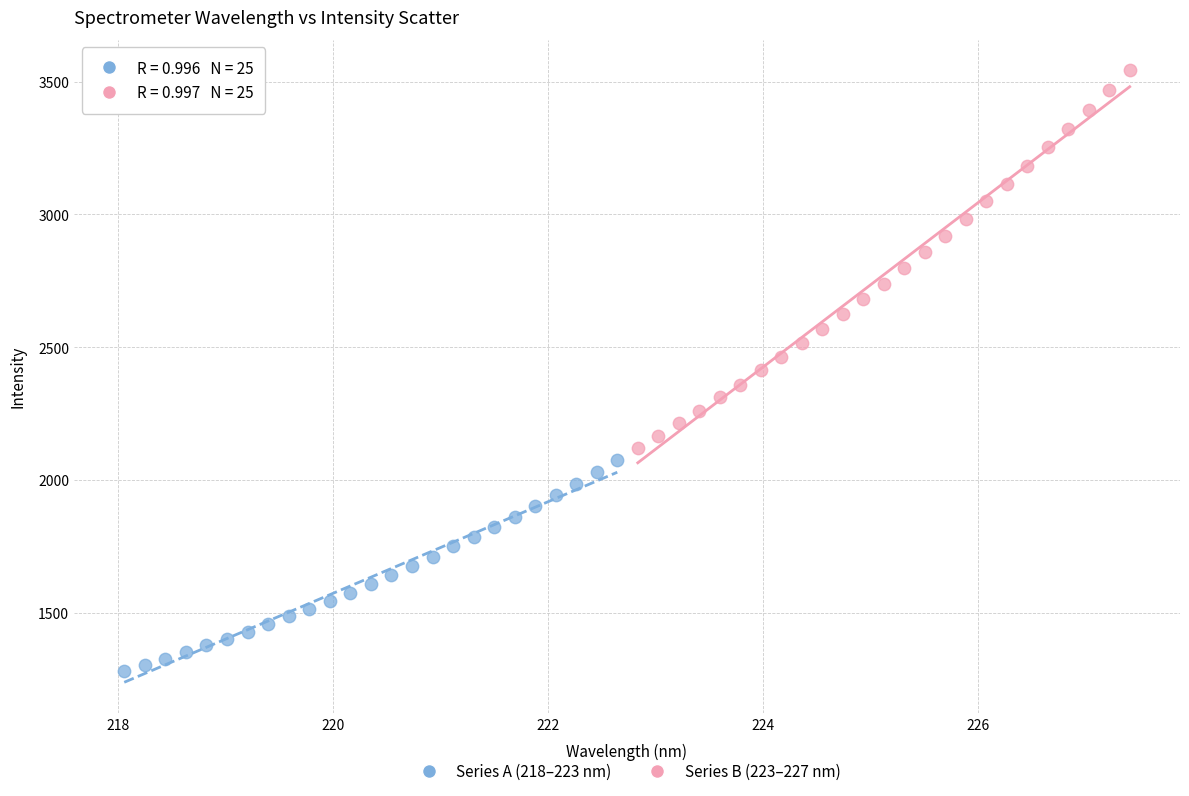

Which series reaches the minimum Y coordinate?

Series A (218–223 nm)